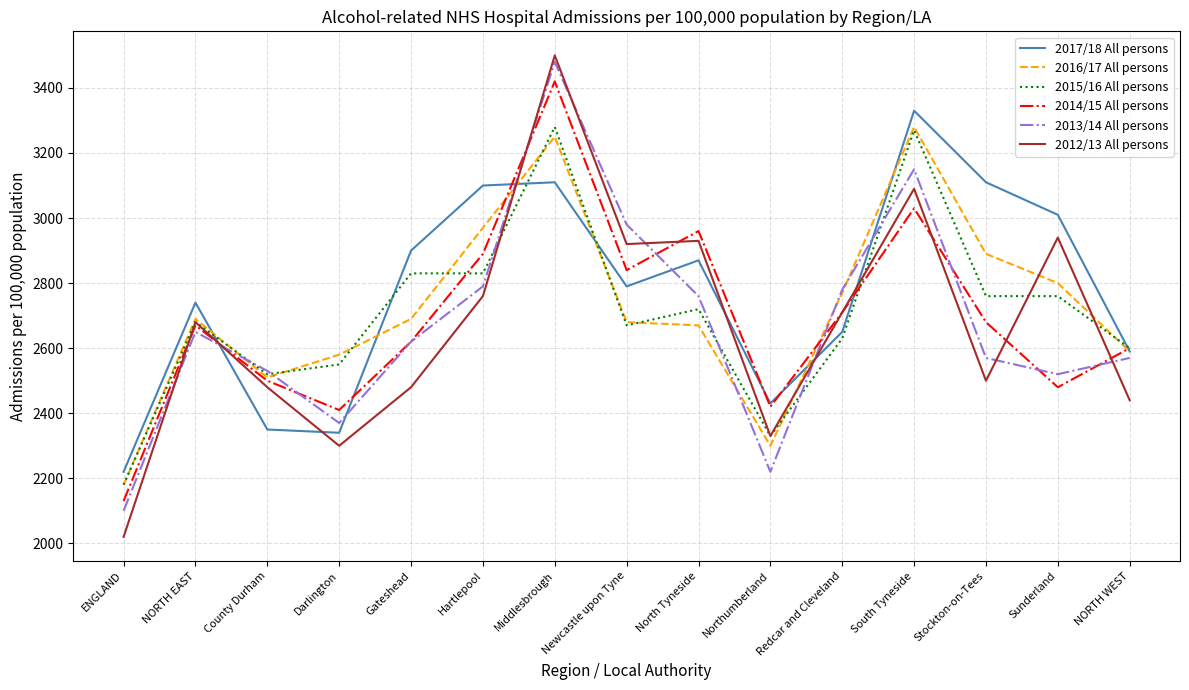

What is the greatest value displayed?

3500